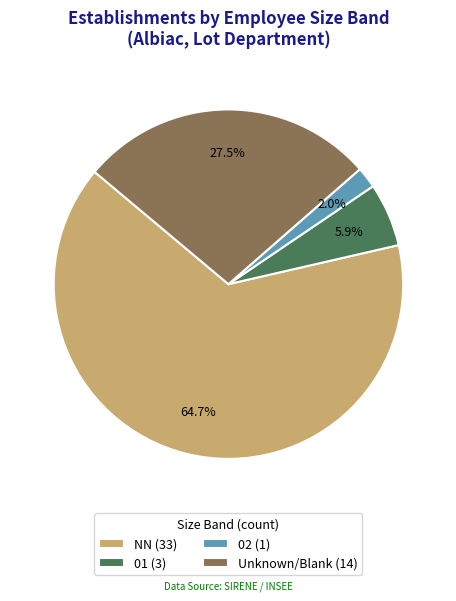

Rank the categories by value from highest to lowest.

NN (33), Unknown/Blank (14), 01 (3), 02 (1)